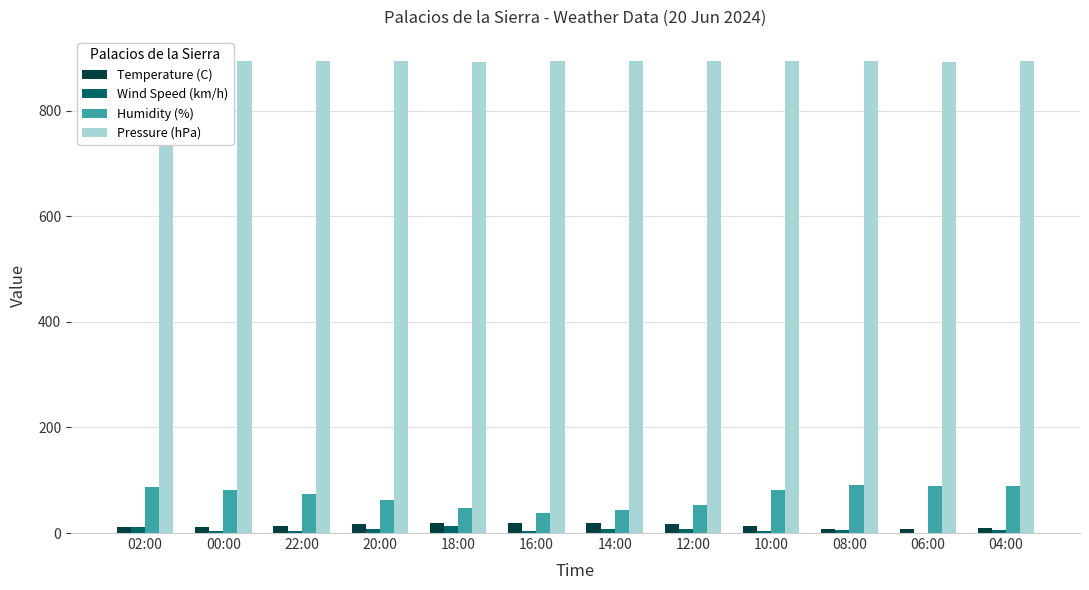

Between 16:00 and 10:00, which series saw the biggest shift?

Humidity (%)